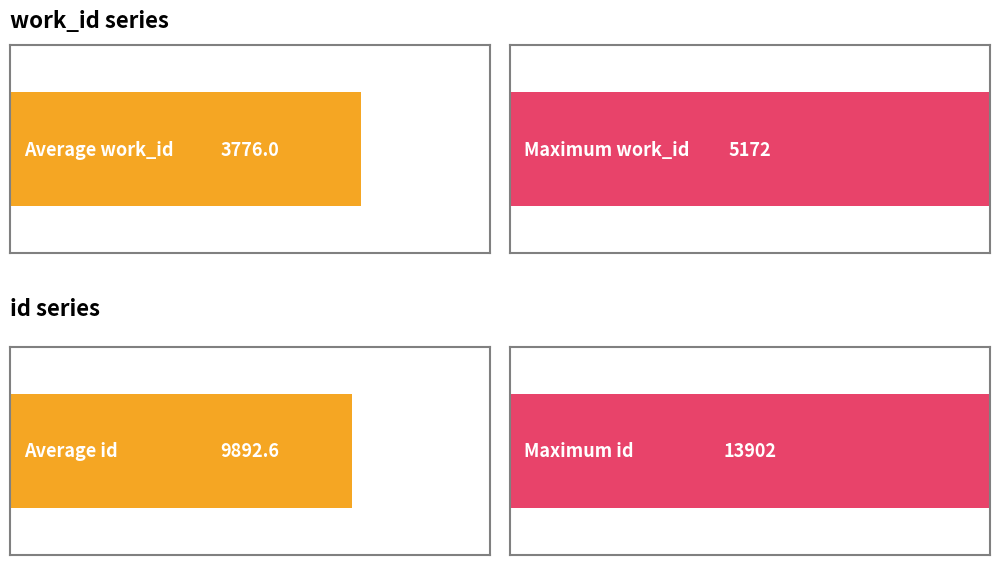

The id series shows 6435 at S. John. Chapter IX.. True or false?

False